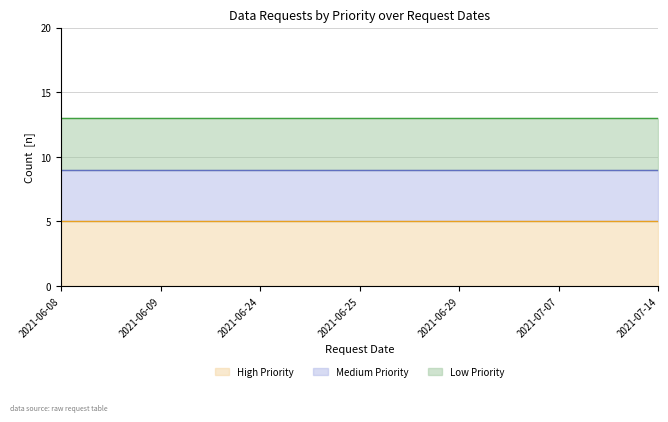

True or false: Medium Priority line has more than 0 interior local peaks.

False